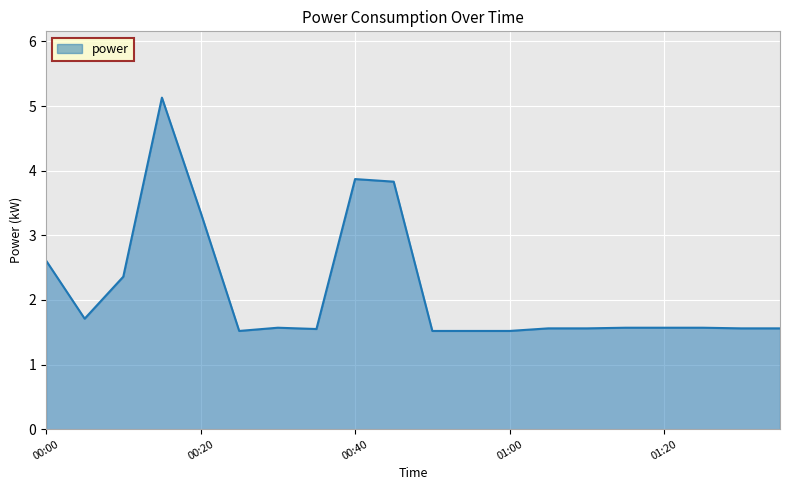

What is the minimum value shown in the chart?

1.5